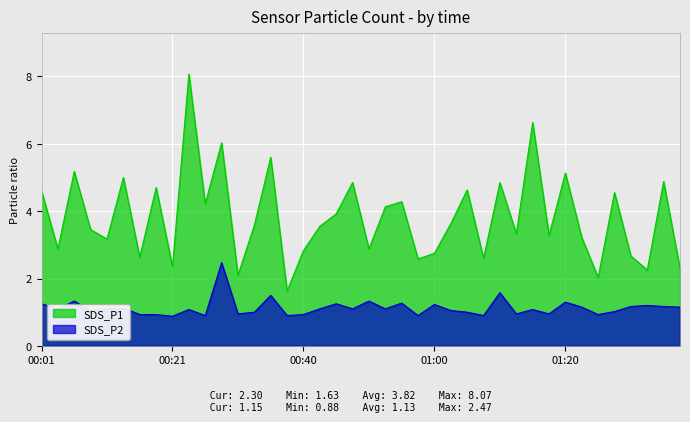

What is the average value of the SDS_P1 series?

3.8